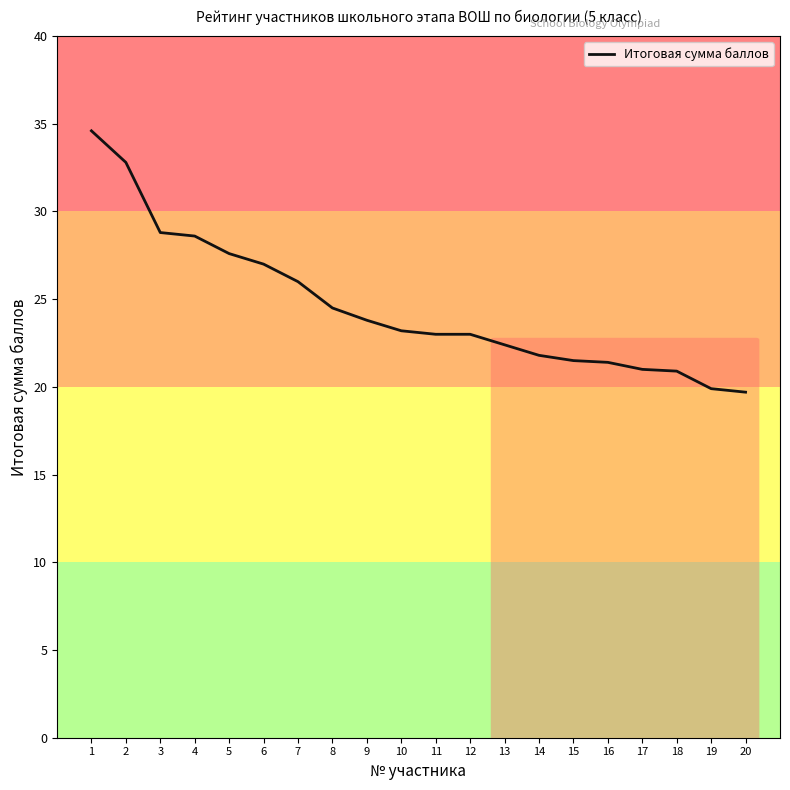

The value at 18 is 7.0. True or false?

False